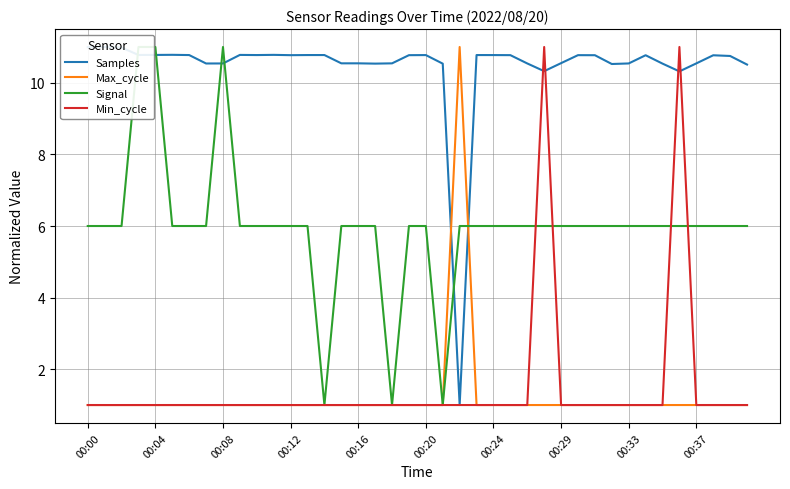

What is the difference between the second highest and second lowest values in the Min_cycle series?

10.0